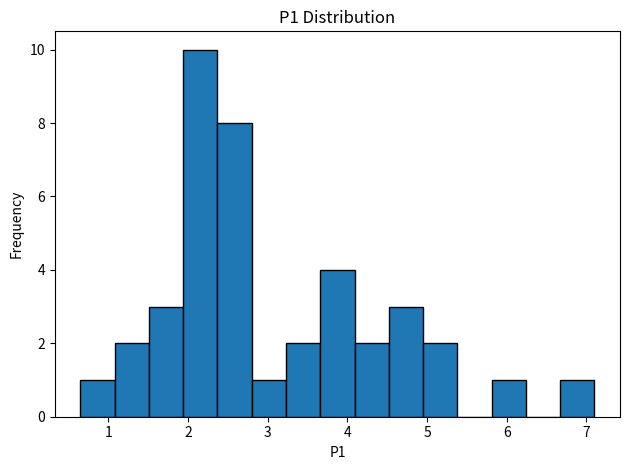

Reading left to right, list every bar in this chart as the range it spans on the x-axis followed by its height. Neither the bar edges nor the heights are printed on the chart, so give them approximately, as read against the axes.

0.65 to 1.08: 1
1.08 to 1.51: 2
1.51 to 1.94: 3
1.94 to 2.37: 10
2.37 to 2.80: 8
2.80 to 3.23: 1
3.23 to 3.66: 2
3.66 to 4.09: 4
4.09 to 4.52: 2
4.52 to 4.95: 3
4.95 to 5.38: 2
5.38 to 5.81: 0
5.81 to 6.24: 1
6.24 to 6.67: 0
6.67 to 7.10: 1